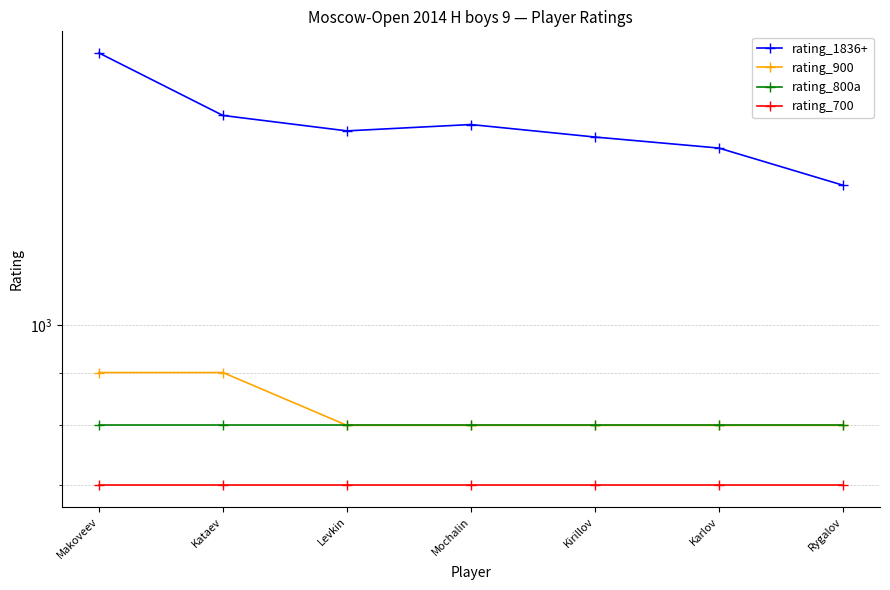

Is it true that rating_1836+ equals 1836 at Makoveev?

True